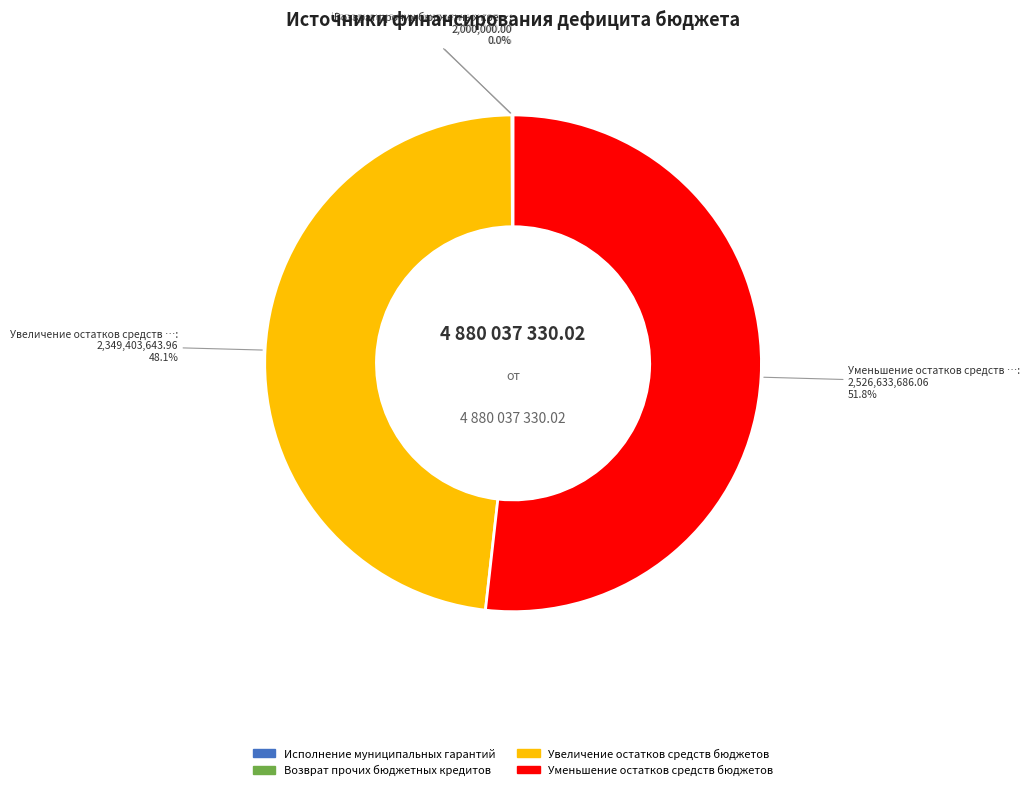

How much of the chart is everything except Увеличение остатков средств бюджетов?

51.9%